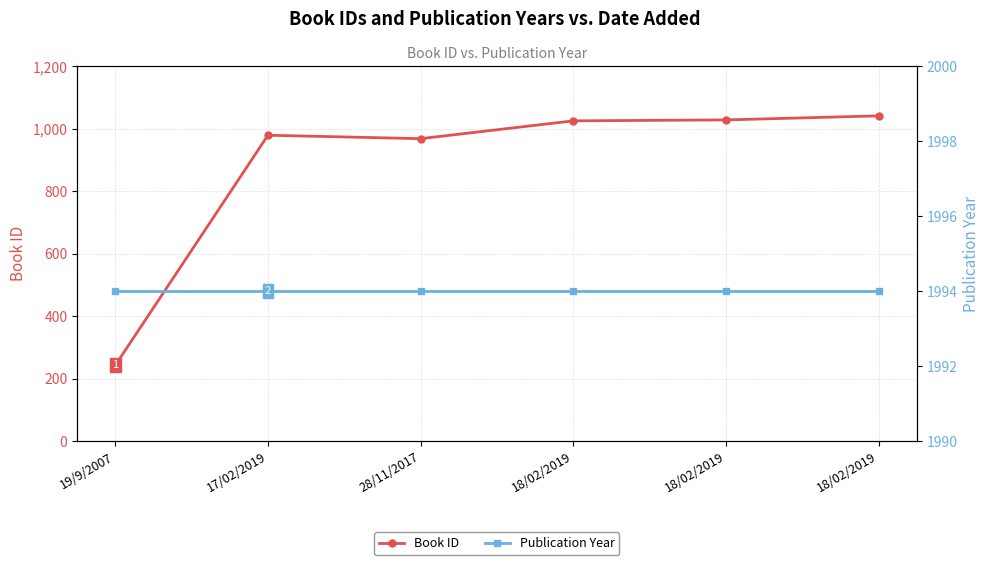

How many interior local peaks does the Book ID series have?

1